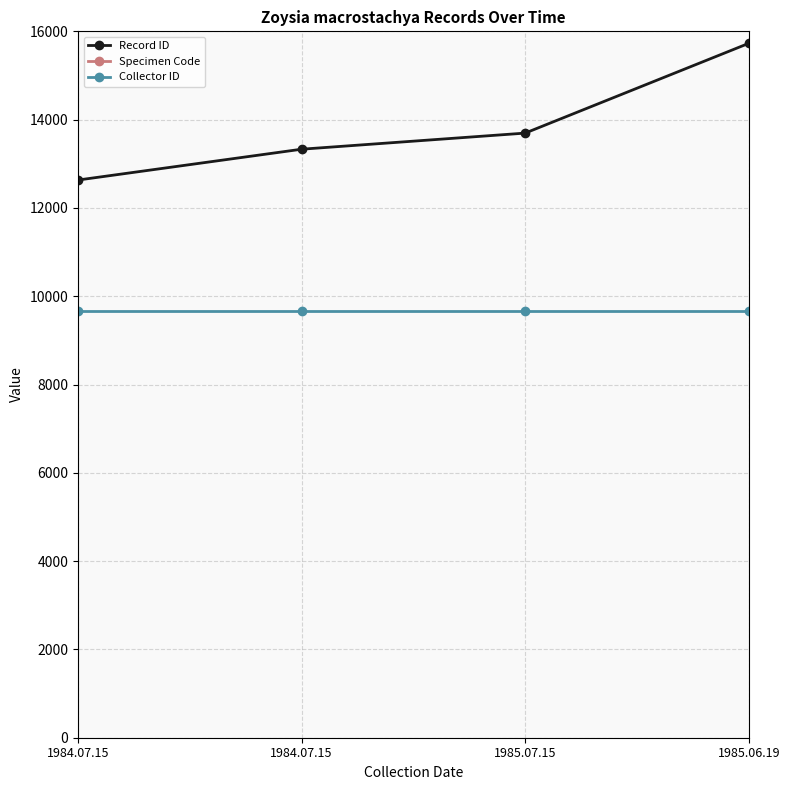

What is the label of the 4th point from the left?

1985.06.19